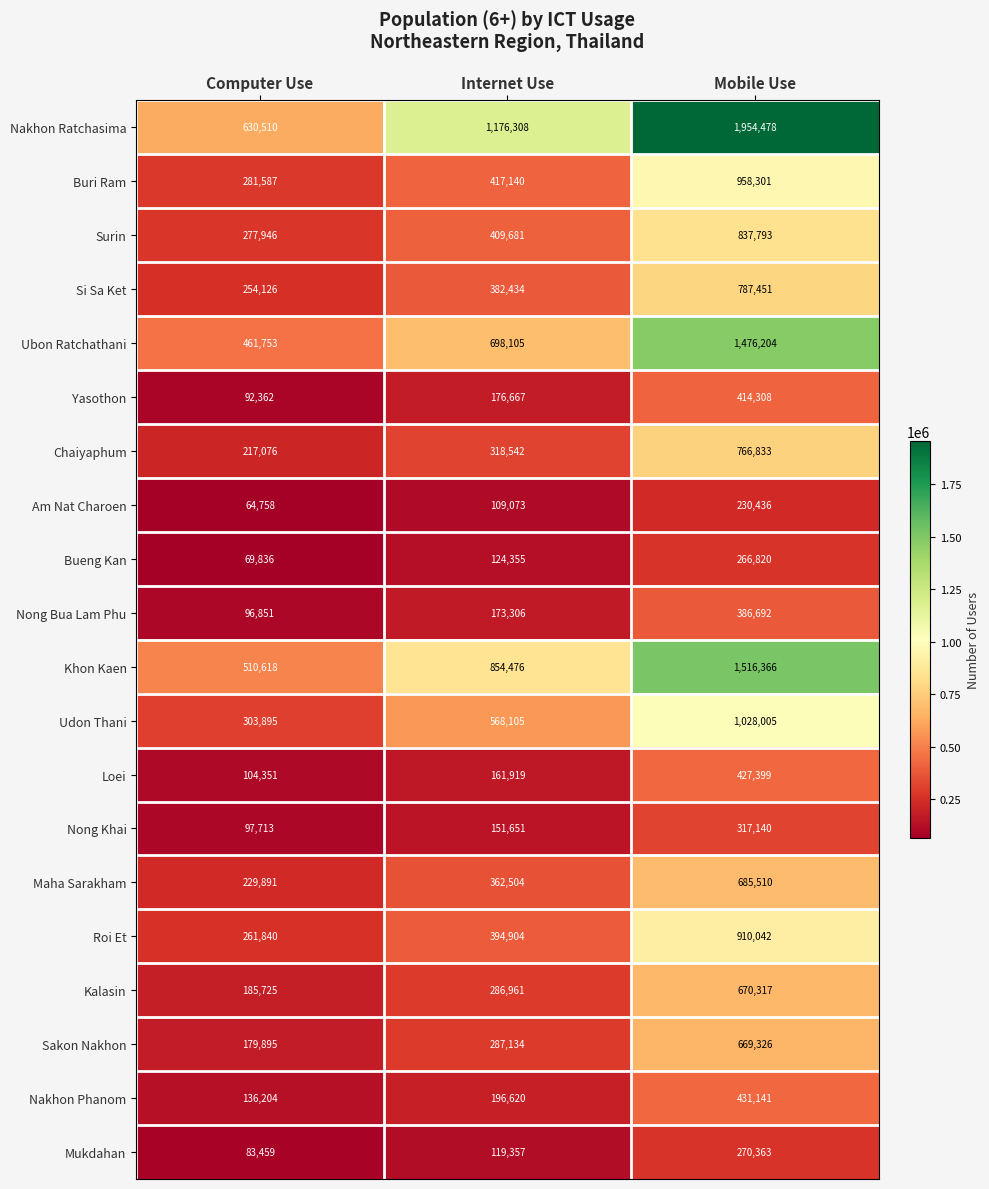

What is the average value of the Sakon Nakhon series?

378785